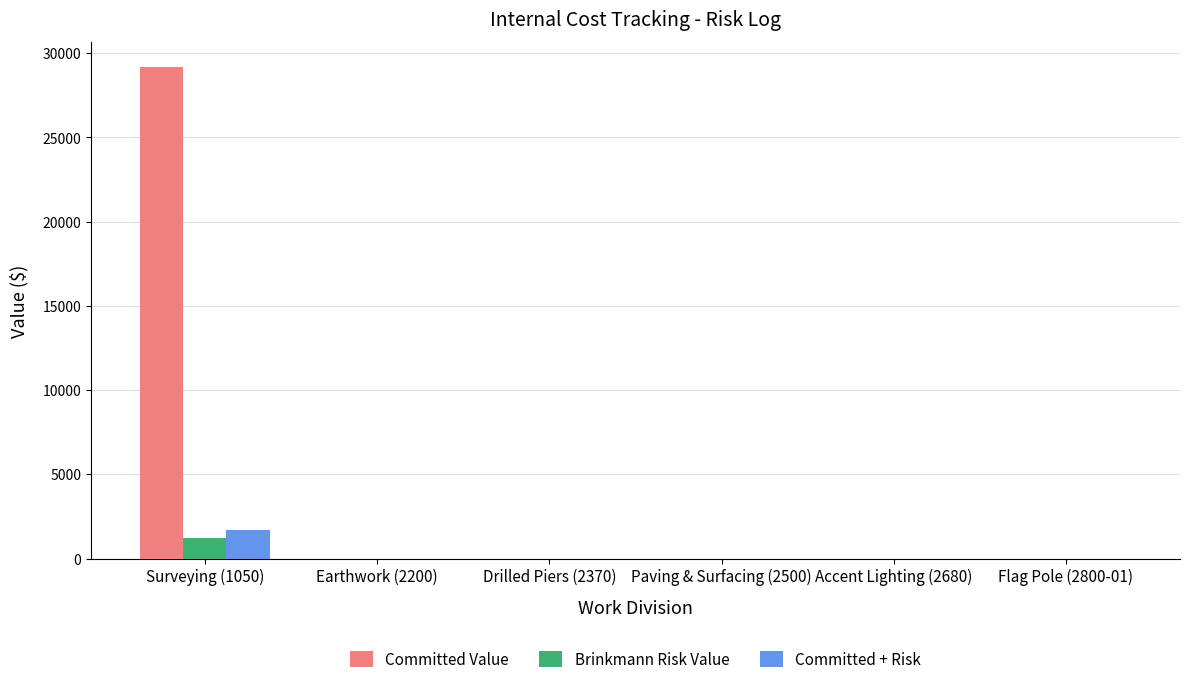

At which category is the sum across all series the highest?

Surveying (1050)